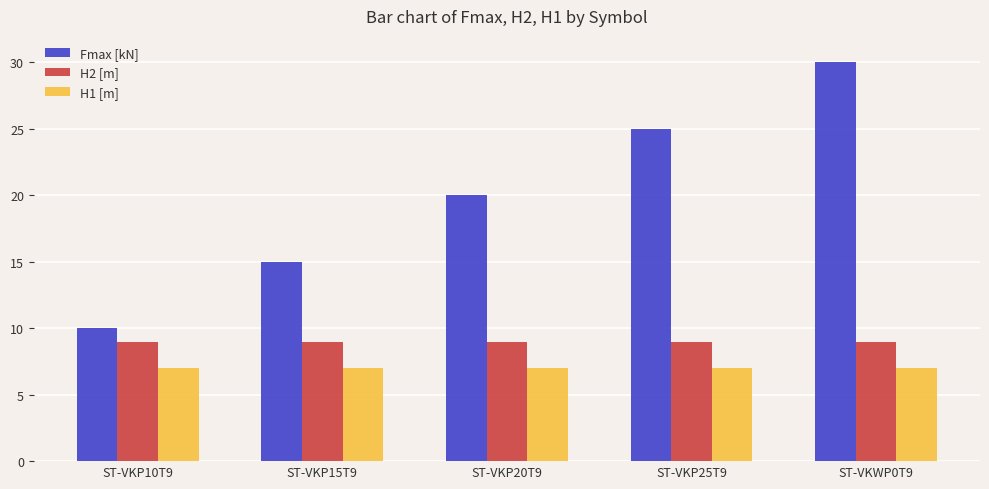

Count the number of data series in this chart.

3